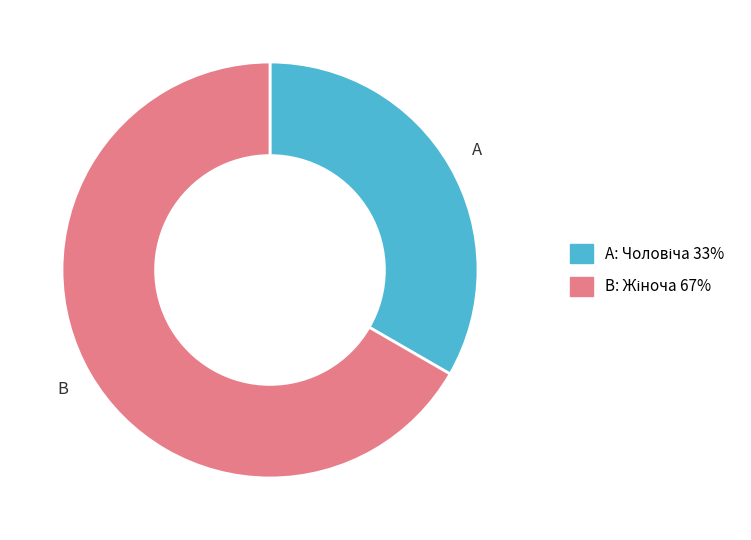

Is there a majority slice in this chart?

Yes